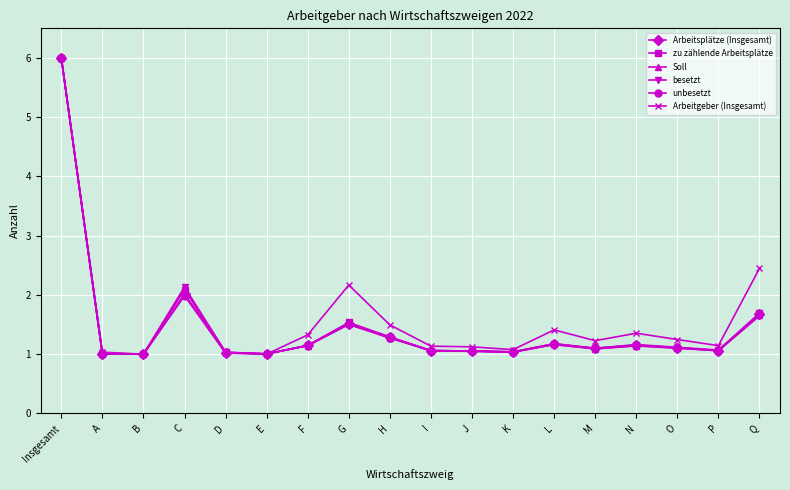

What is the lowest value of the Arbeitgeber (Insgesamt) series?

1.0